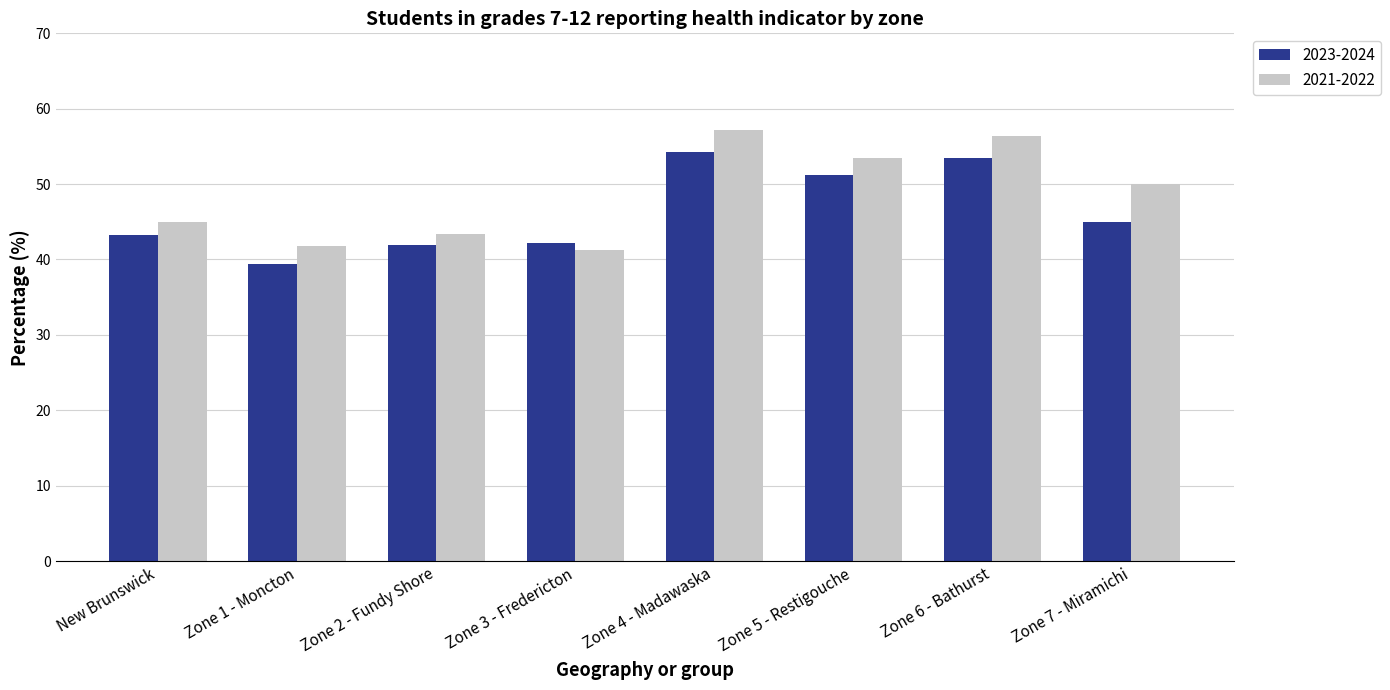

Rank the series at New Brunswick from lowest to highest value.

2023-2024, 2021-2022